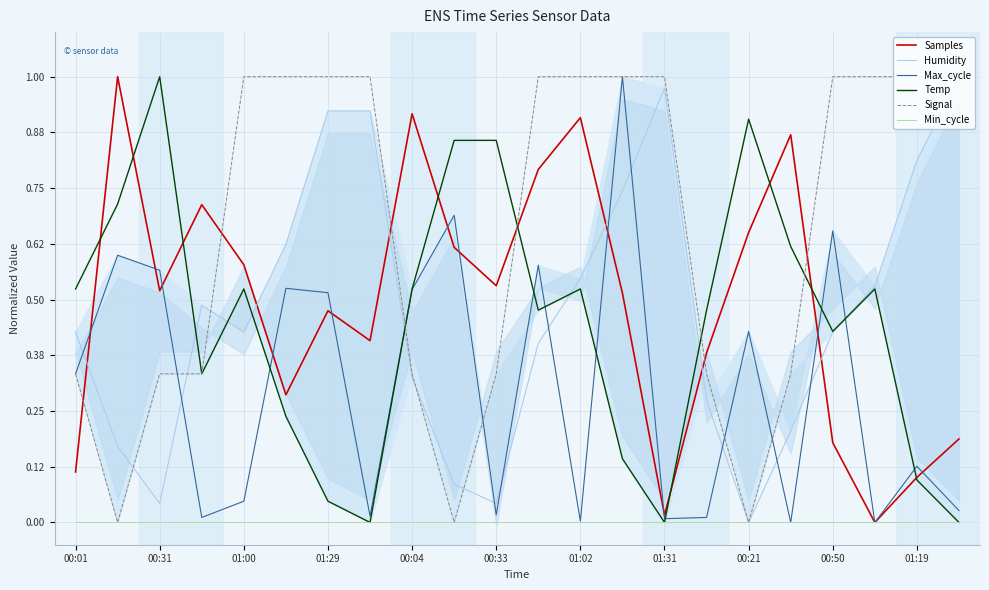

Count the number of data series in this chart.

6